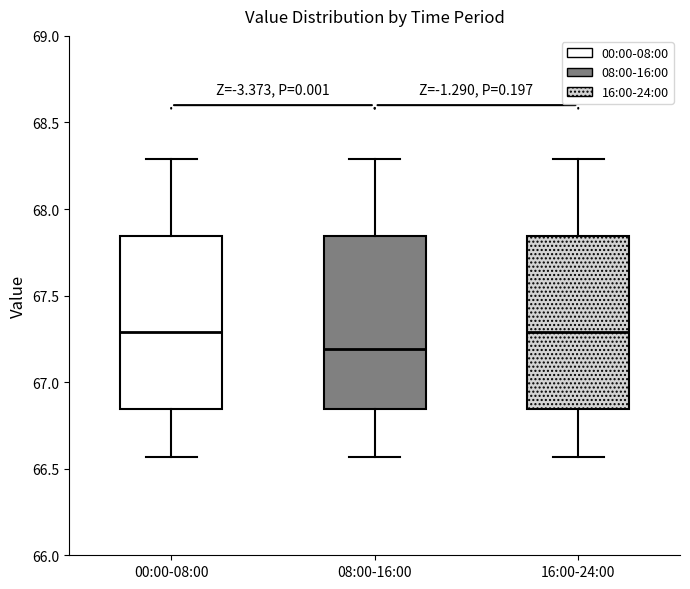

Reading left to right, transcribe this box plot: for each box, give where its median line is, the range the box spans, and where its two whiskers end, as read against the y-axis. The values are not printed on the chart, so give them approximately, as read against the axis.

00:00-08:00: median 67.30, box 66.85 to 67.85, whiskers 66.55 to 68.30
08:00-16:00: median 67.20, box 66.85 to 67.85, whiskers 66.55 to 68.30
16:00-24:00: median 67.30, box 66.85 to 67.85, whiskers 66.55 to 68.30